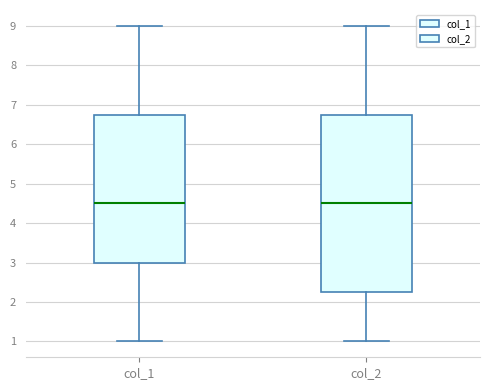

Reading left to right, read every box against the y-axis: the position of its median line, the range the box covers, and the ends of its whiskers. The values are not printed on the chart, so give them approximately, as read against the axis.

col_1: median 4.5, box 3.0 to 6.8, whiskers 1.0 to 9.0
col_2: median 4.5, box 2.3 to 6.8, whiskers 1.0 to 9.0